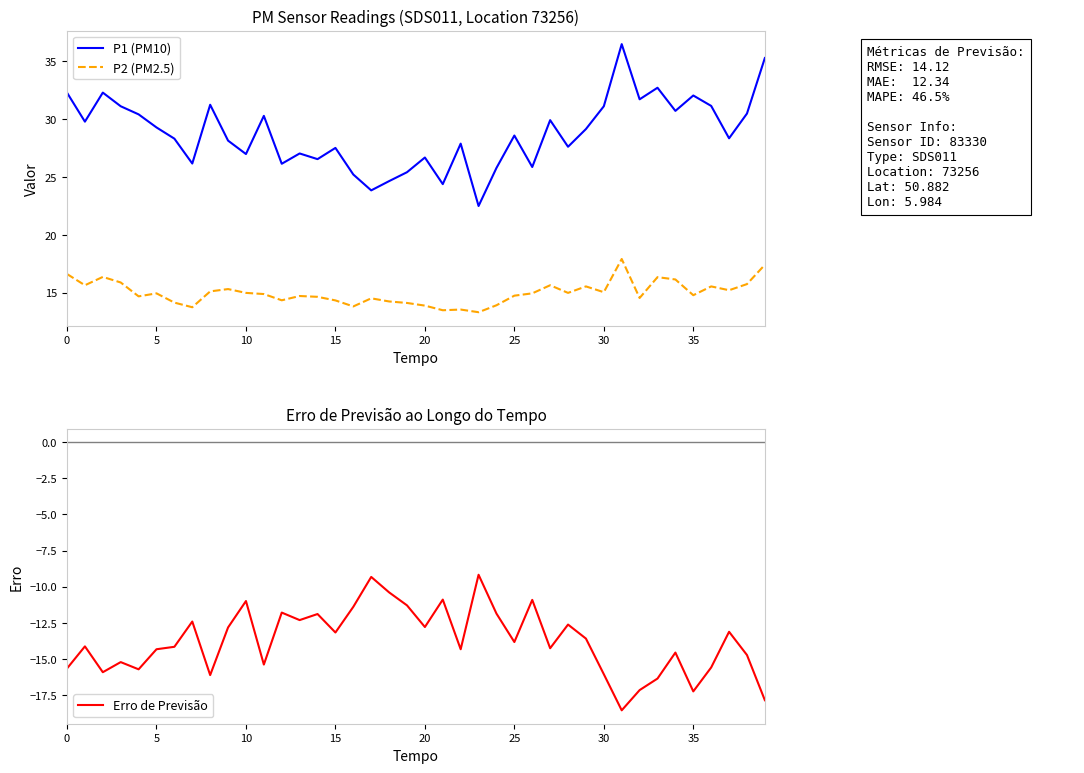

True or false: P1 (PM10) and P2 (PM2.5) intersect in this chart.

False